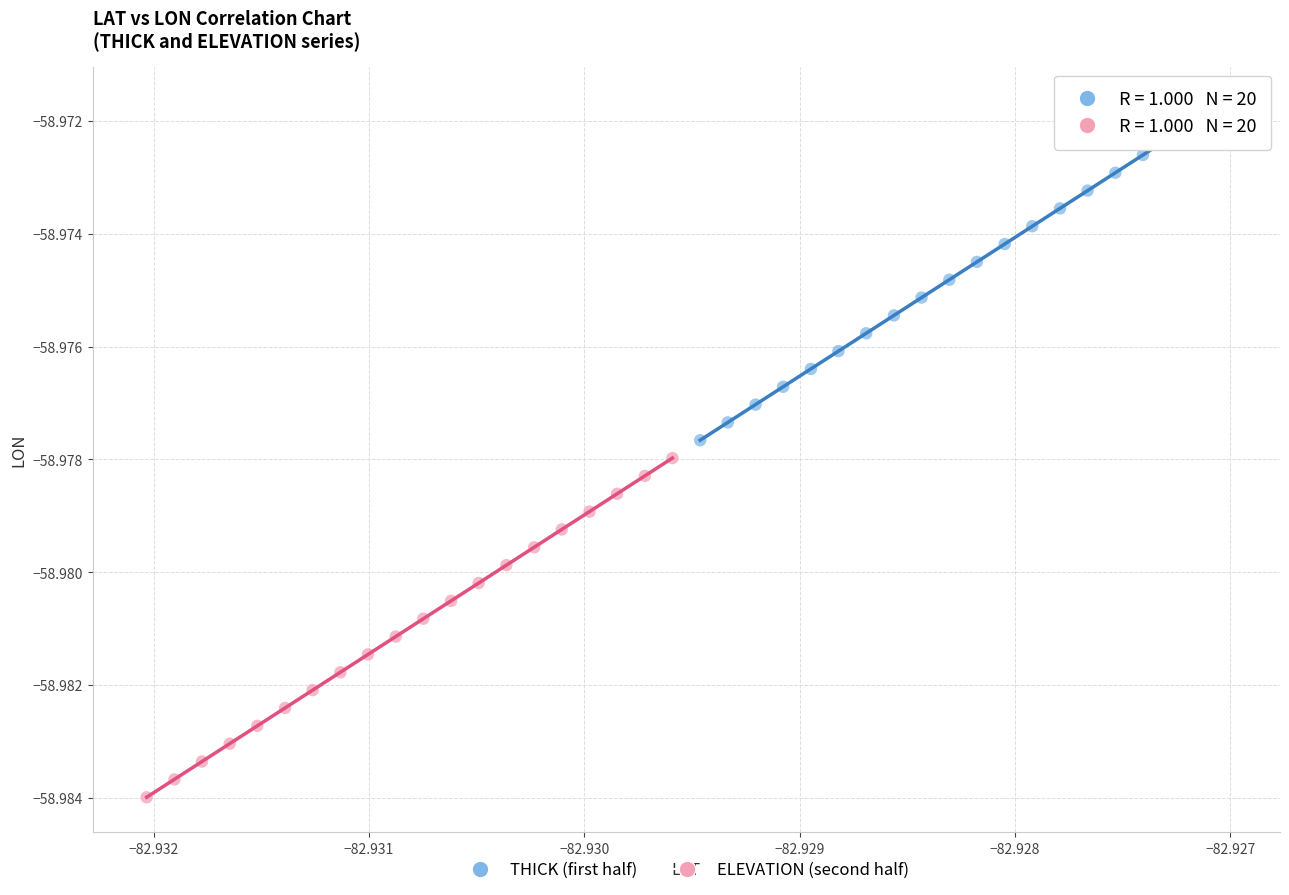

What are all the series names shown in the legend?

THICK (first half), ELEVATION (second half)